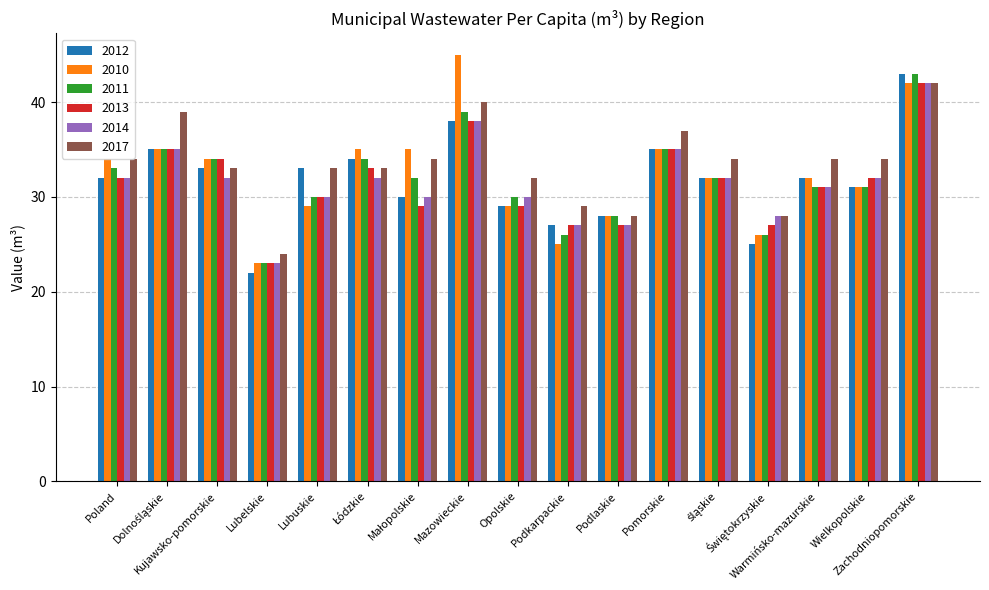

How many distinct data groups are displayed?

6